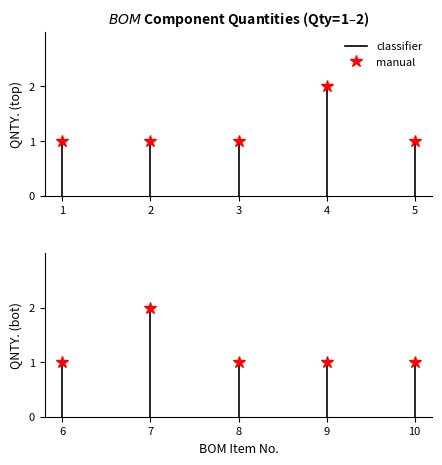

True or false: the data shows 0 at 6.

False